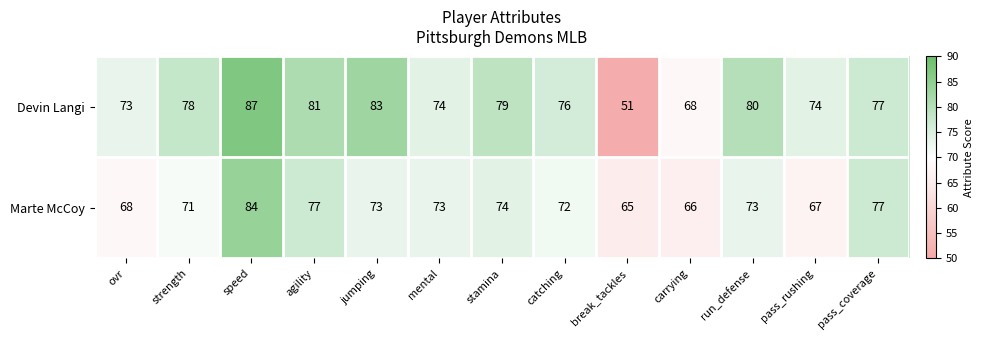

The Marte McCoy series shows 73 at run_defense. True or false?

True